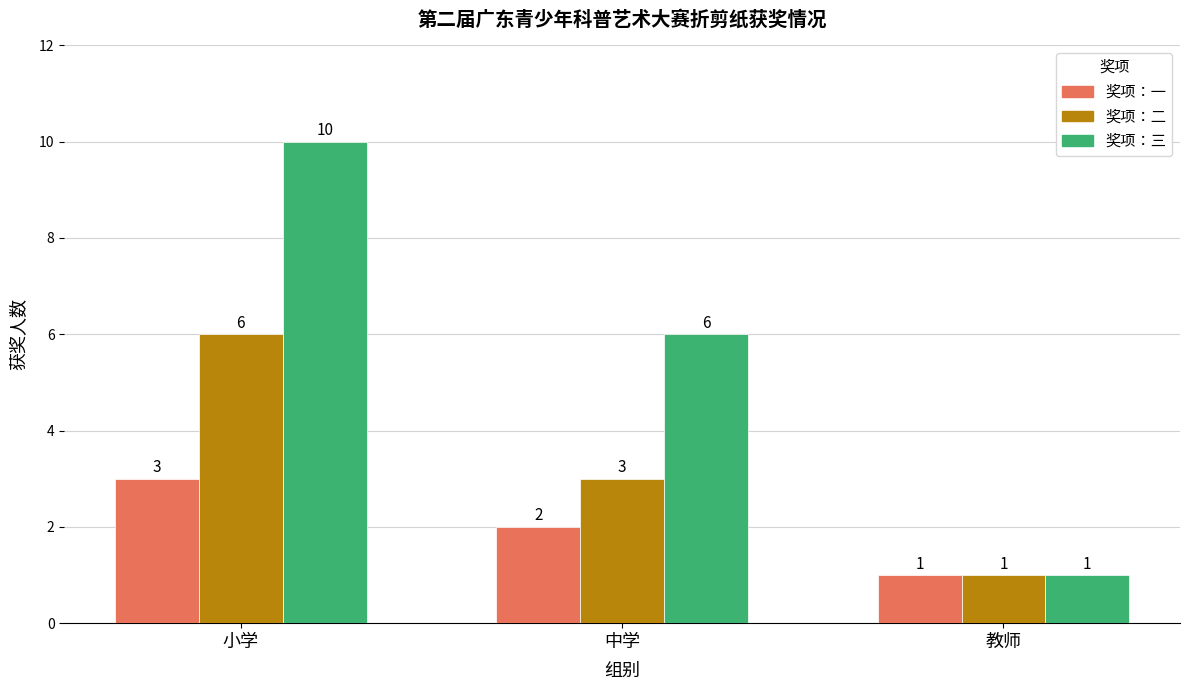

At which category is the sum across all series the highest?

小学